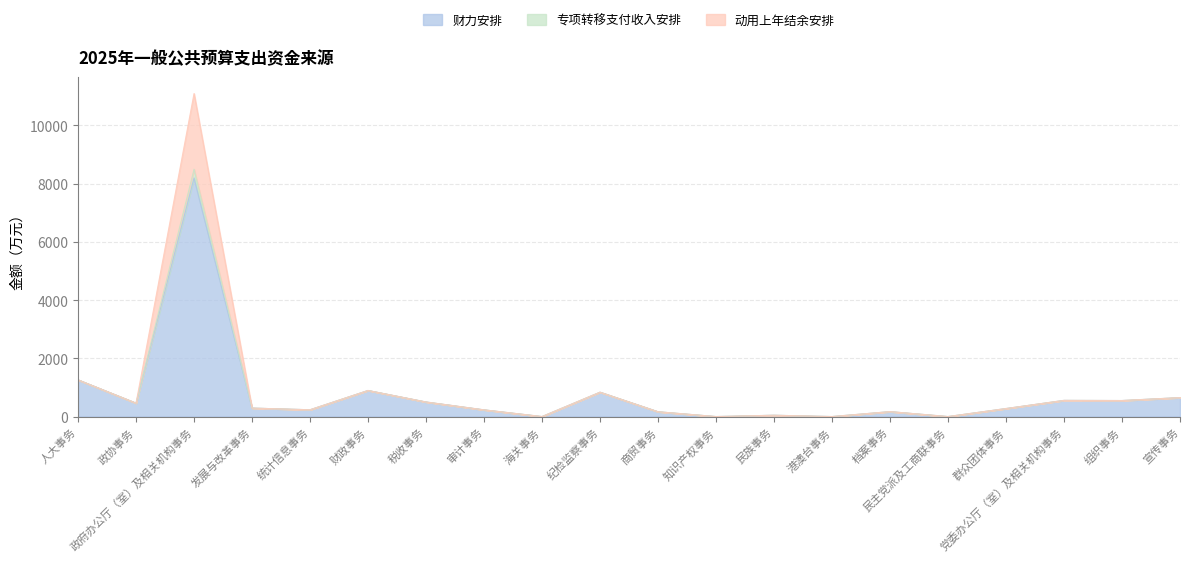

What is the difference between the maximum and minimum values in the 财力安排 series?

8191